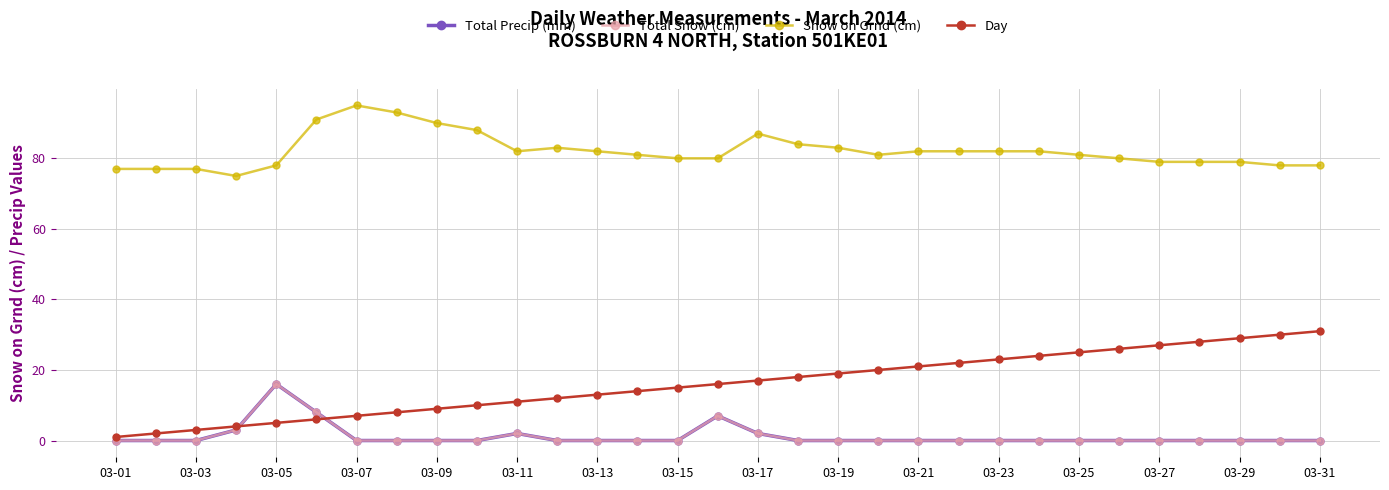

Is this an area chart (filled region under the line)?

No